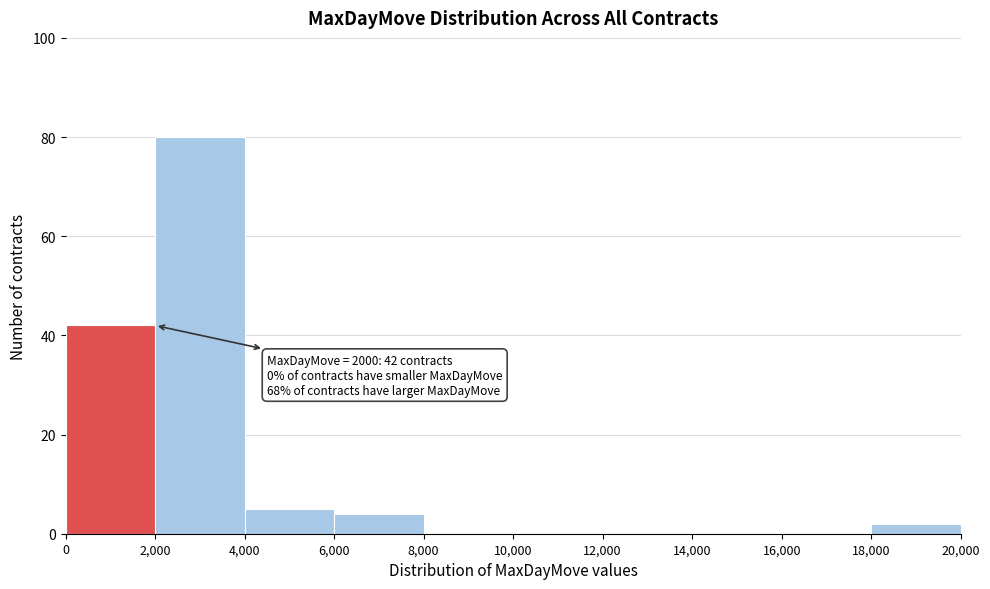

Which range on the x-axis has the tallest bar?

2,000 to 4,000